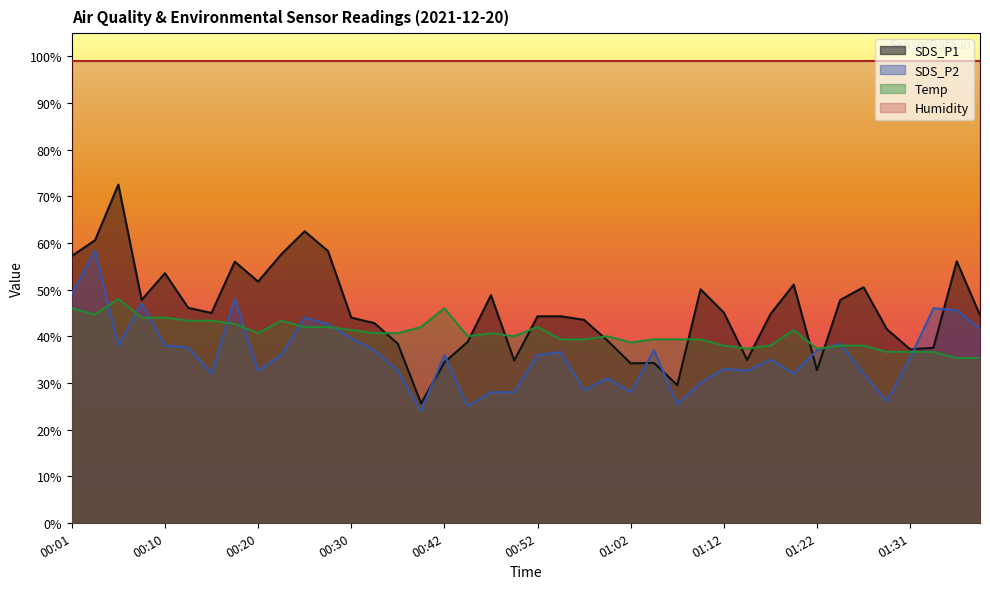

What is the spread (max minus min) of values at 01:02?

71.0